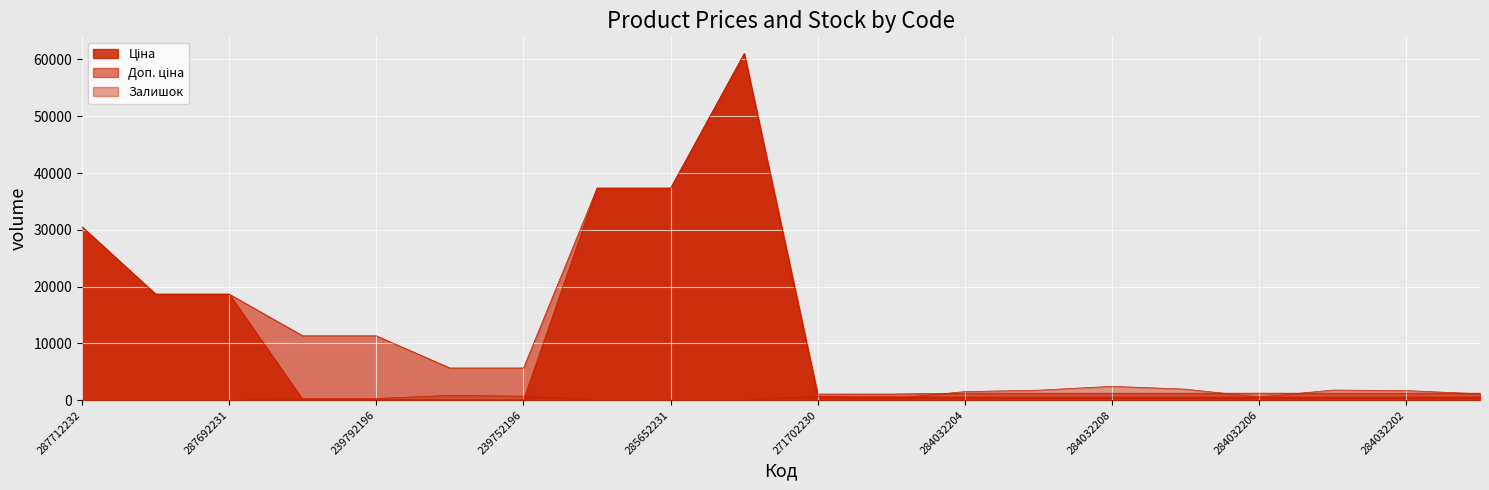

What is the value of the Ціна point at the 16th from the left?

535.4